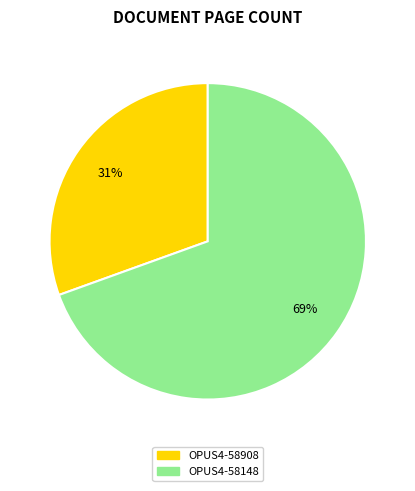

To the nearest percent, what portion does OPUS4-58908 represent?

31%